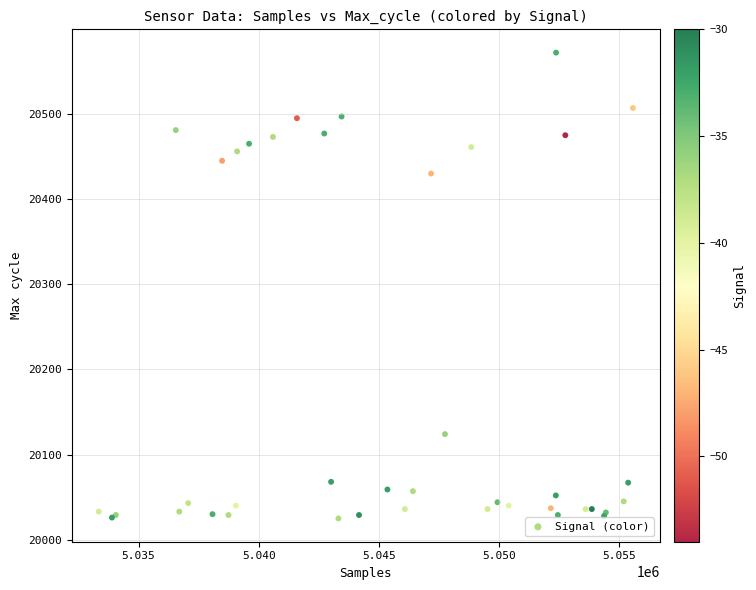

What Y value in the scatter plot is closest to 20298?

20430